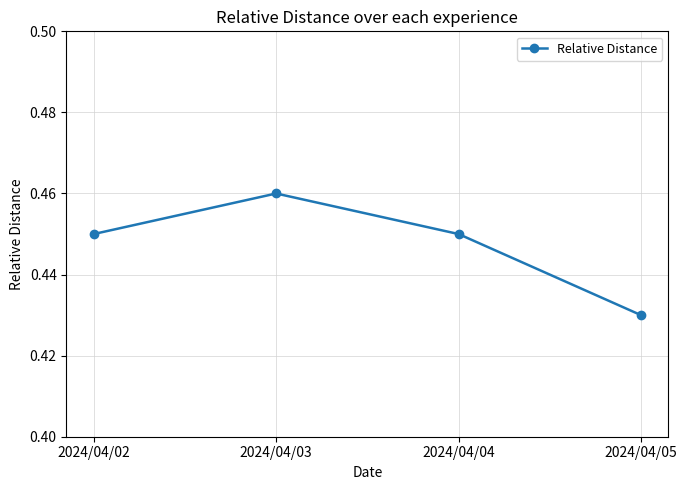

The value at 2024/04/05 is 0.2. True or false?

False